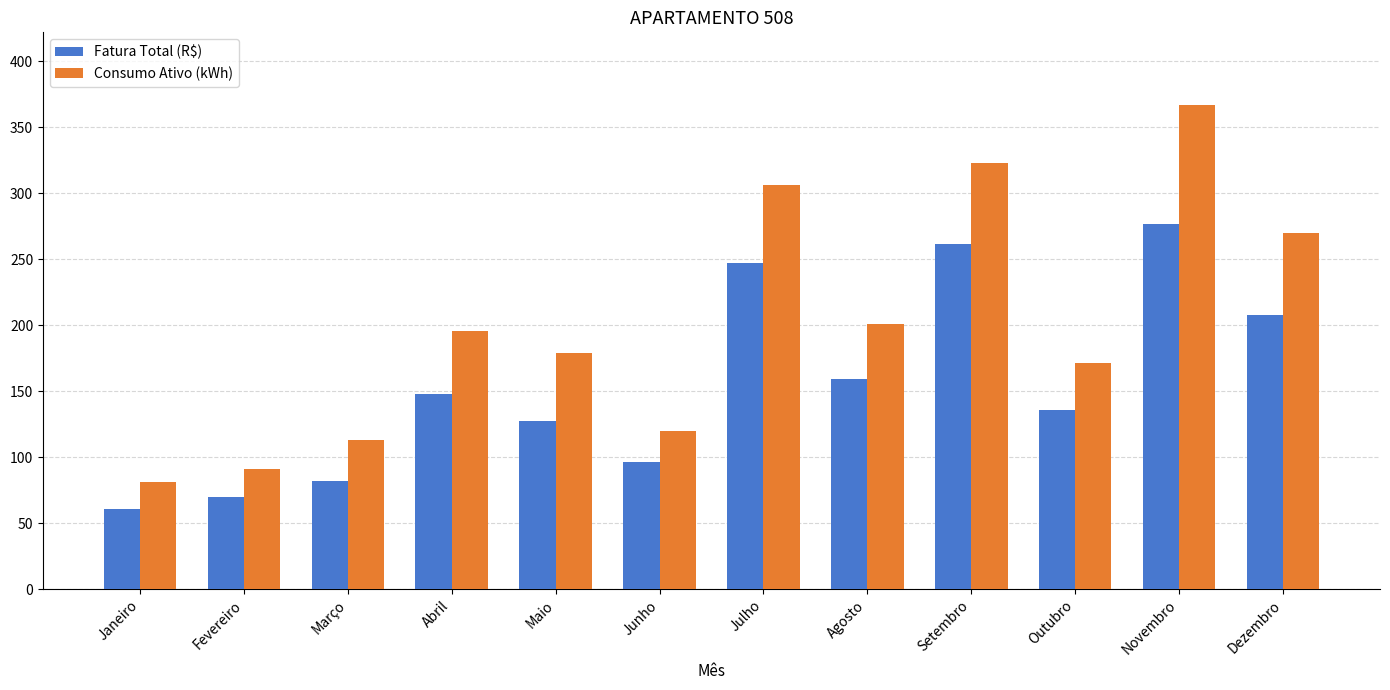

Does the chart contain stacked bars?

No